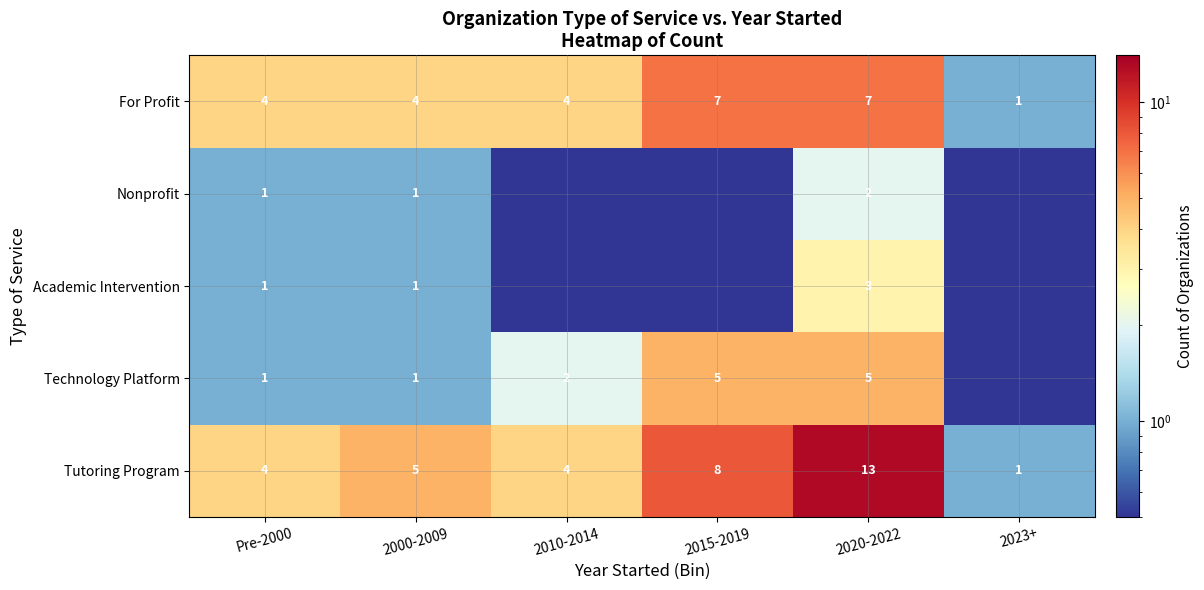

True or false: Technology Platform has a value of 1.6 at Pre-2000.

False